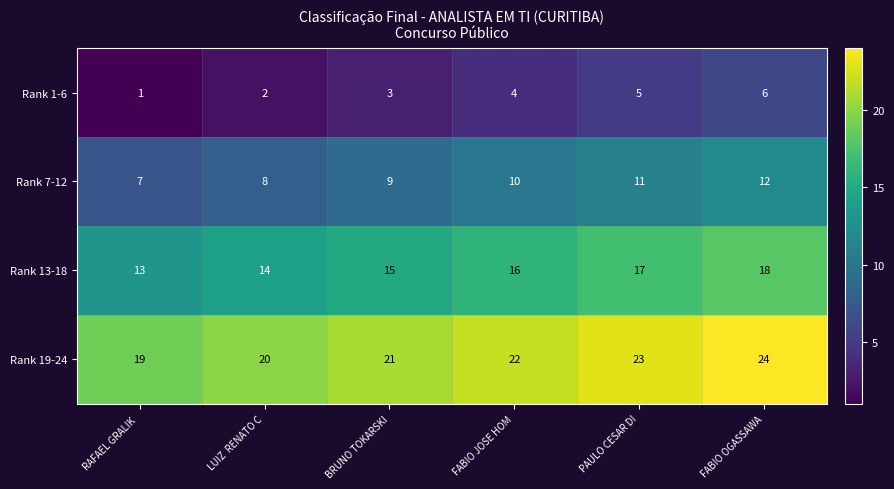

Reading left to right, list all the values displayed in this chart.

Rank 1-6: RAFAEL GRALIK =1	LUIZ  RENATO C=2	BRUNO TOKARSKI=3	FABIO JOSE HOM=4	PAULO CESAR DI=5	FABIO OGASSAWA=6
Rank 7-12: RAFAEL GRALIK =7	LUIZ  RENATO C=8	BRUNO TOKARSKI=9	FABIO JOSE HOM=10	PAULO CESAR DI=11	FABIO OGASSAWA=12
Rank 13-18: RAFAEL GRALIK =13	LUIZ  RENATO C=14	BRUNO TOKARSKI=15	FABIO JOSE HOM=16	PAULO CESAR DI=17	FABIO OGASSAWA=18
Rank 19-24: RAFAEL GRALIK =19	LUIZ  RENATO C=20	BRUNO TOKARSKI=21	FABIO JOSE HOM=22	PAULO CESAR DI=23	FABIO OGASSAWA=24